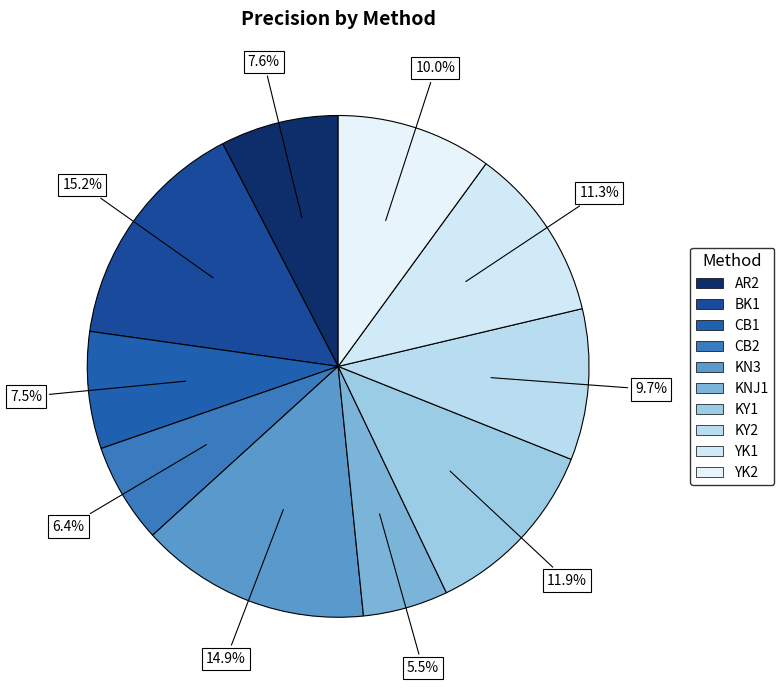

What percentage is the CB1 slice, to the nearest percent?

8%